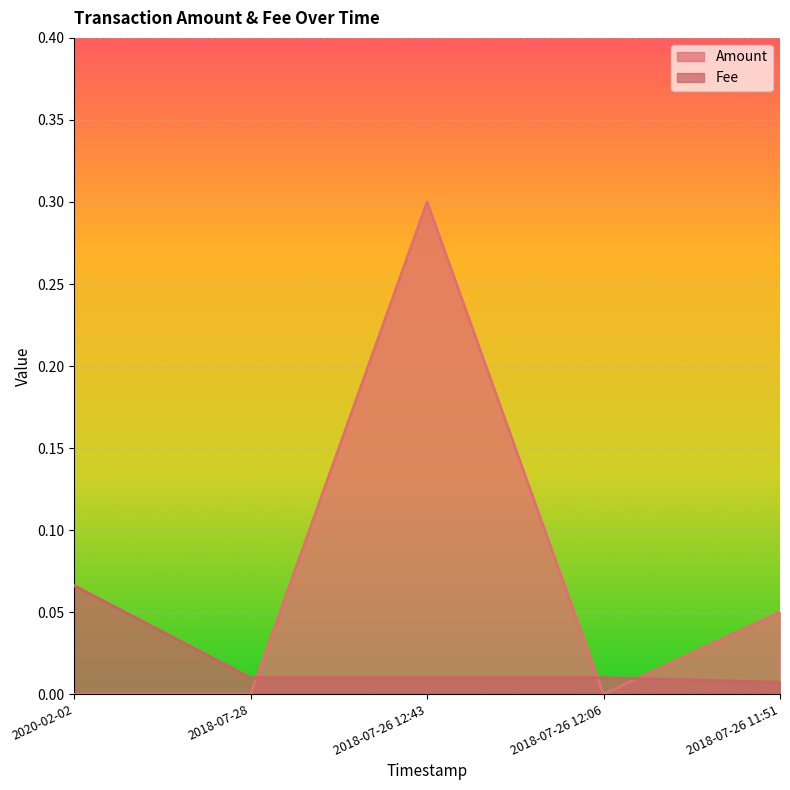

What is the label of the 4th point from the right?

2018-07-28